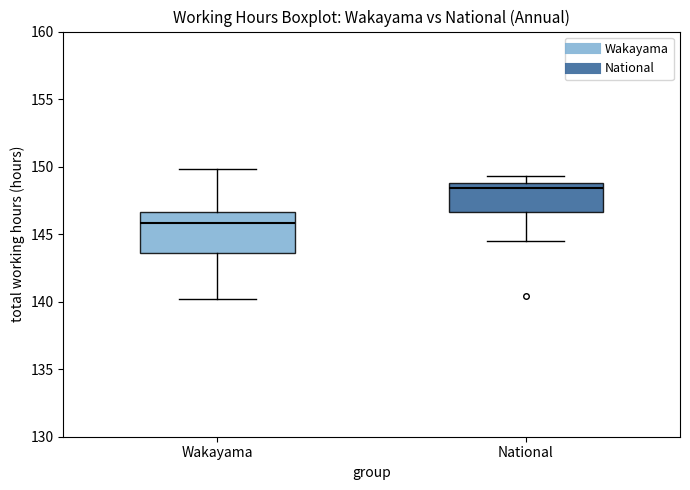

Comparing the boxes themselves (not the whiskers), which one is the tallest?

Wakayama